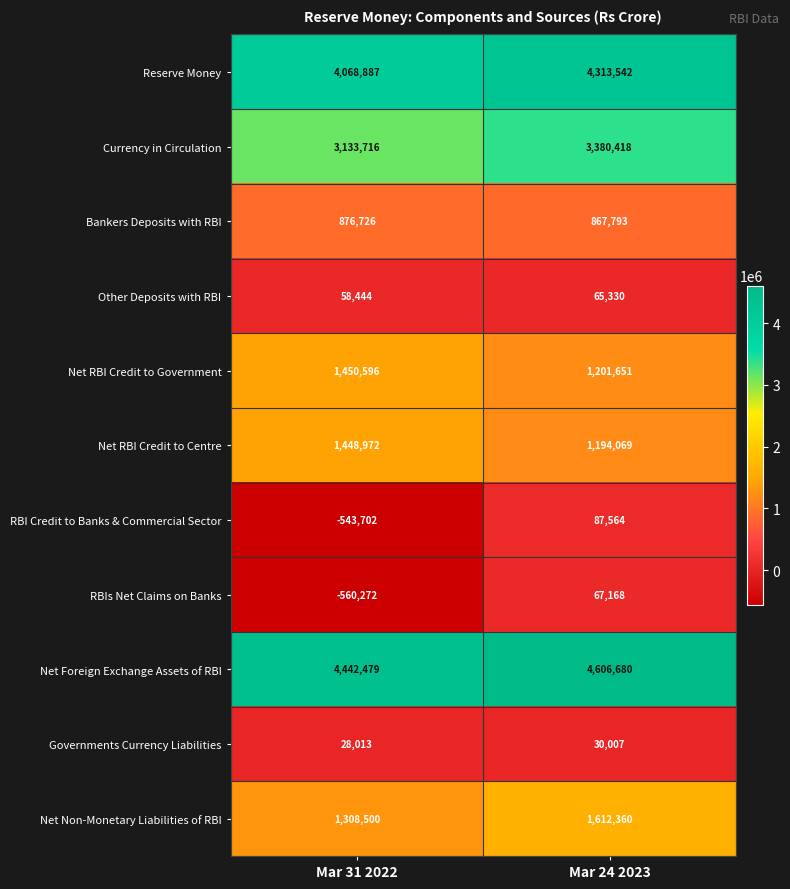

What is the spread (max minus min) of values at Mar 24 2023?

4576673